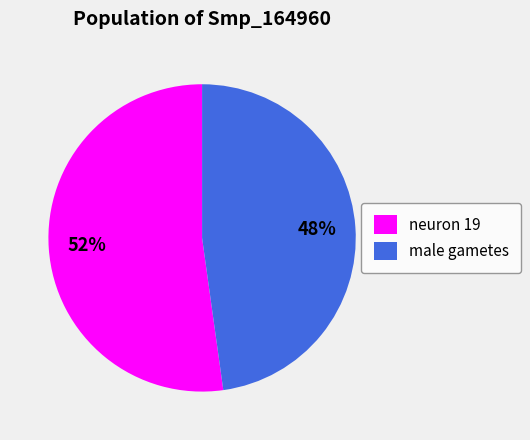

How many slices are in this pie chart?

2